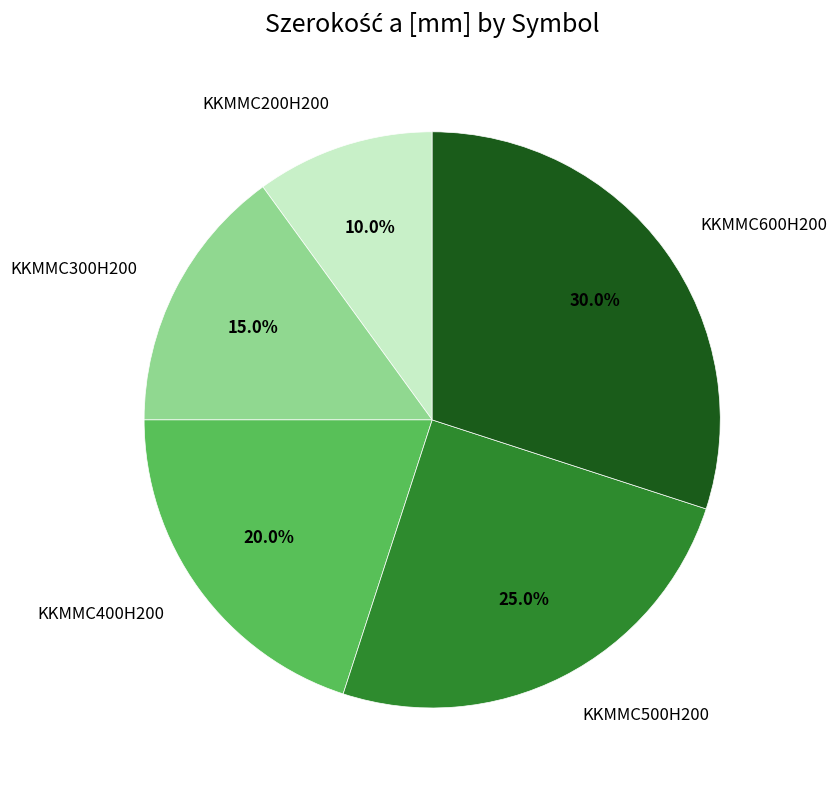

Rank the categories by value from lowest to highest.

KKMMC200H200, KKMMC300H200, KKMMC400H200, KKMMC500H200, KKMMC600H200